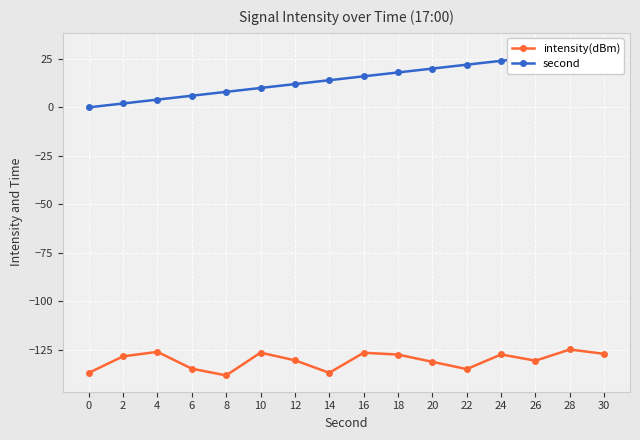

Rank the categories by intensity(dBm) value from highest to lowest.

28, 4, 10, 16, 30, 24, 18, 2, 12, 26, 20, 6, 22, 14, 0, 8